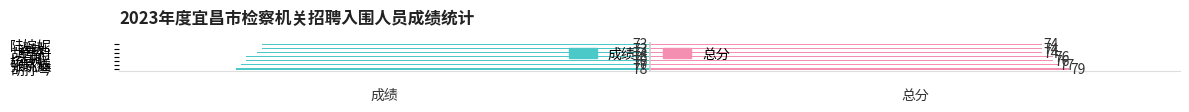

Which series has the largest range (max minus min)?

成绩